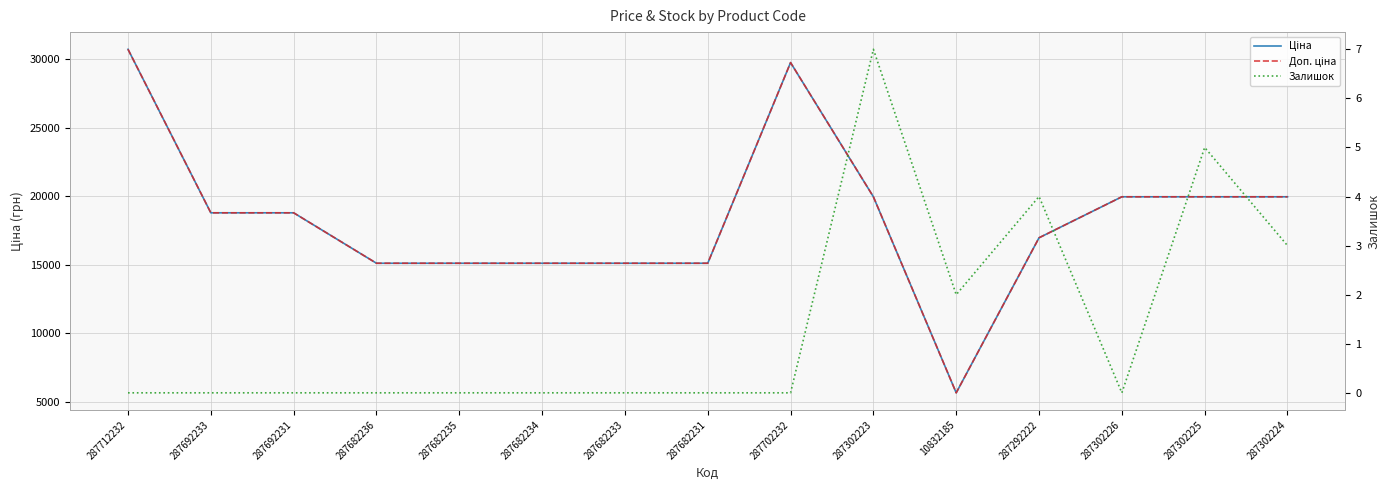

What is the highest value of the Залишок series?

7.0